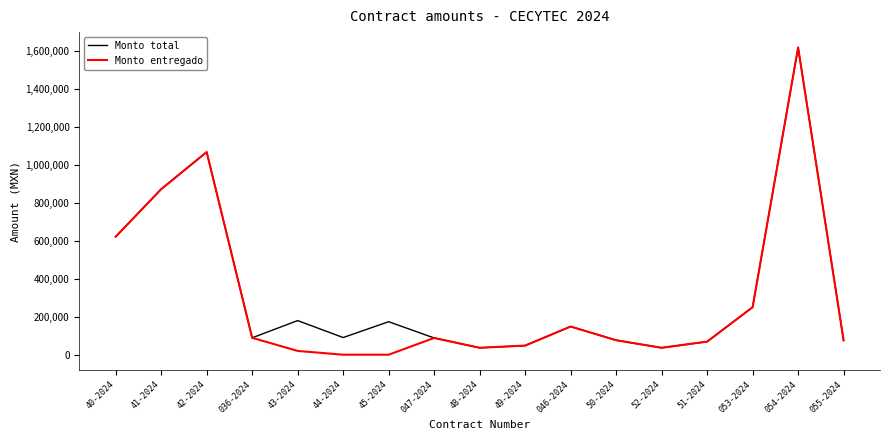

At which label is Monto total closest to 828250?

41-2024